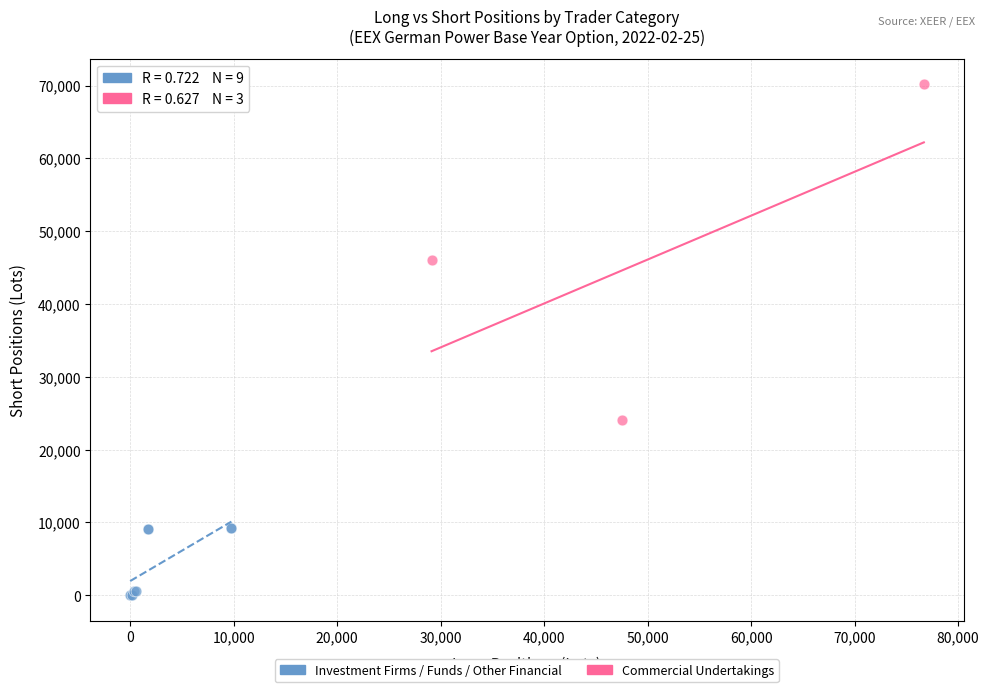

Which series reaches the minimum Y coordinate?

Investment Firms / Funds / Other Financial